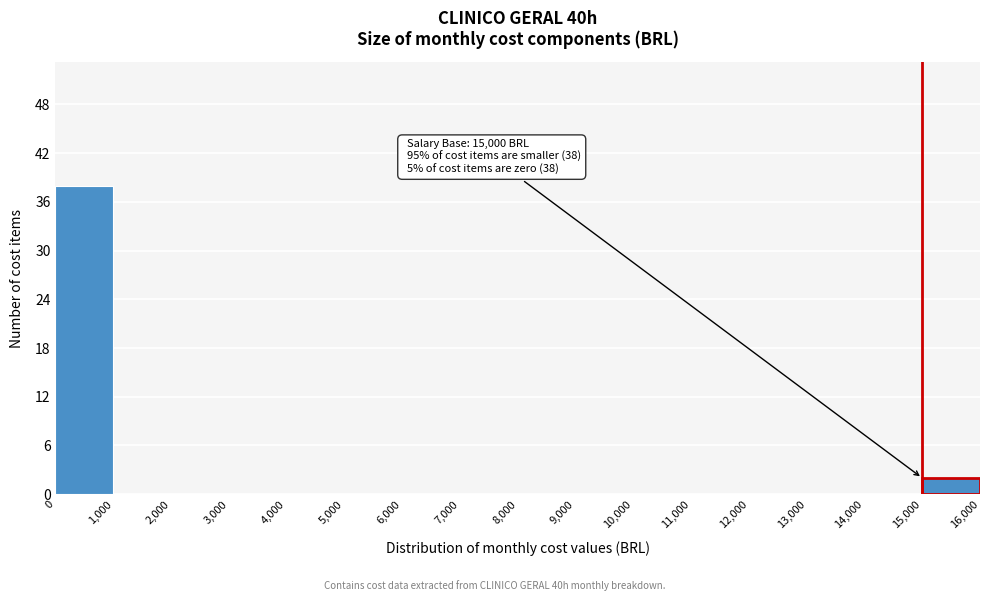

Over which range of the x-axis is the bar tallest?

0 to 1,000